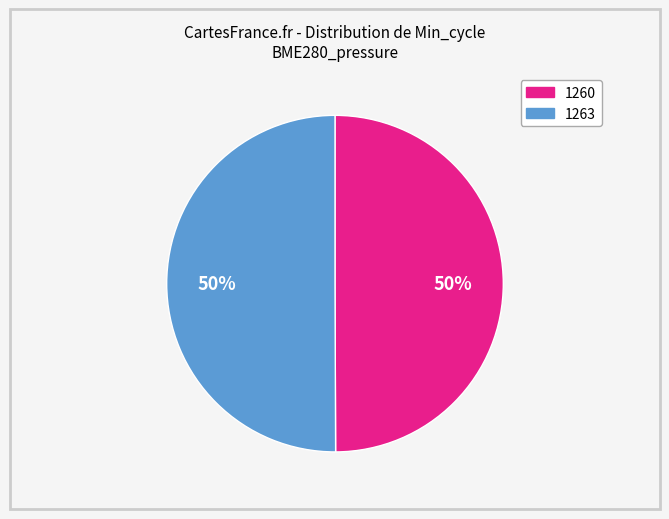

What percentage is the 1260 slice, to the nearest percent?

50%